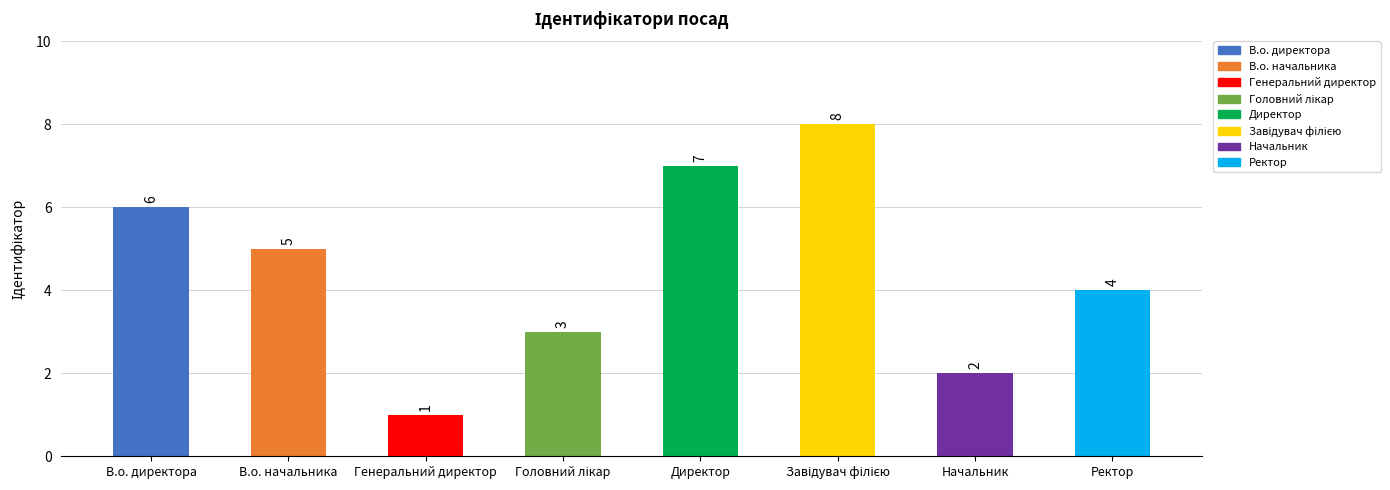

What is the maximum value shown in the chart?

8